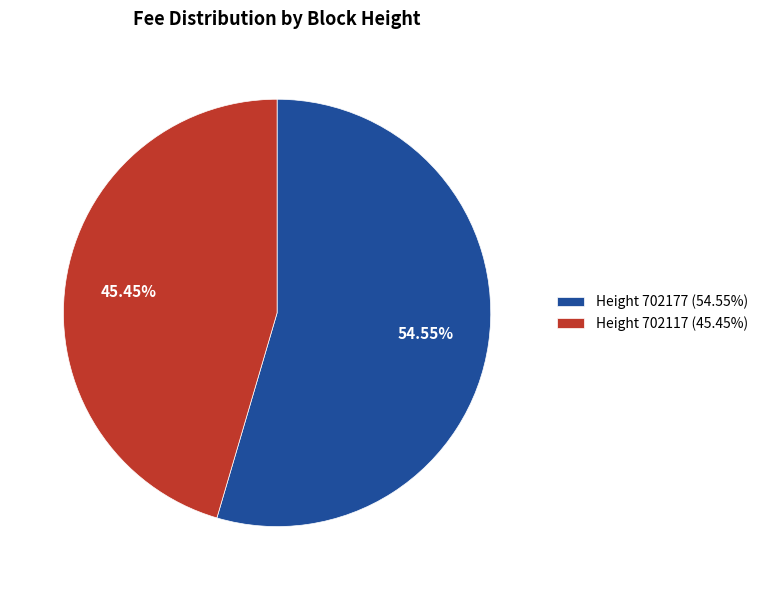

Rank the categories by value from lowest to highest.

Height 702117 (45.45%), Height 702177 (54.55%)